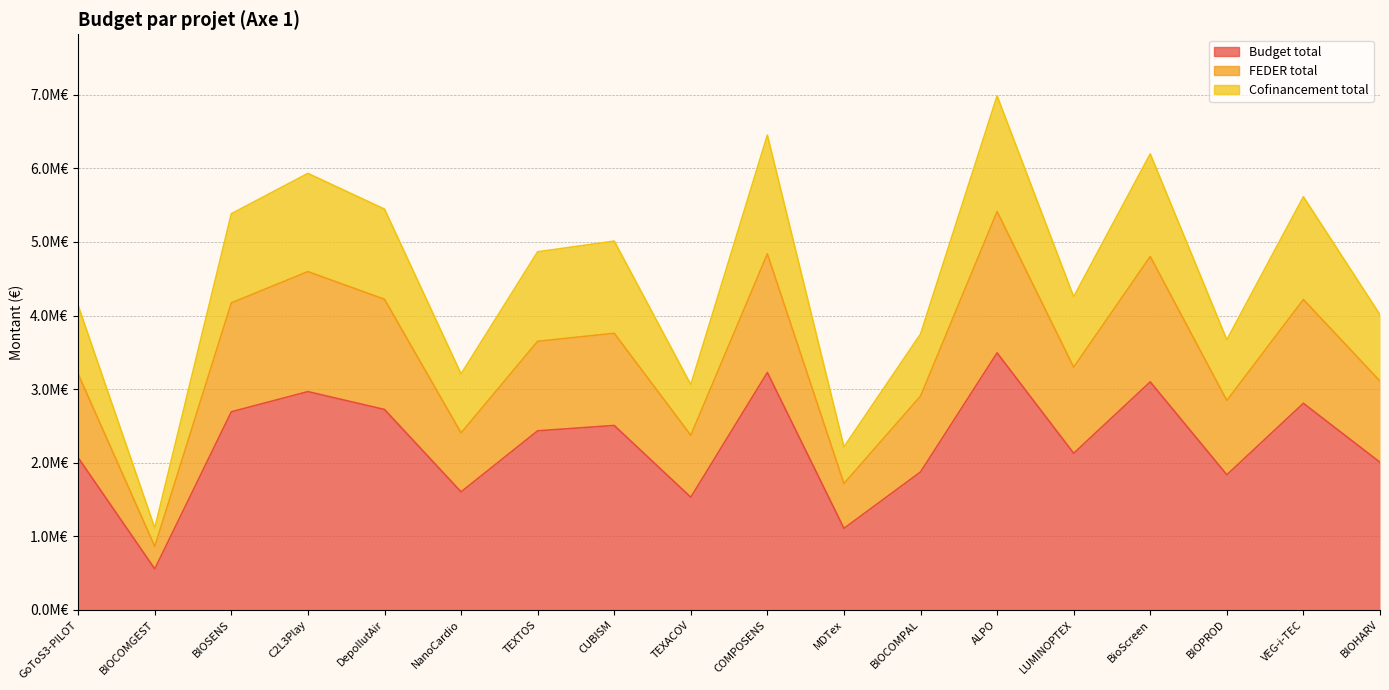

What is the difference between the highest and lowest values at BIOCOMPAL?

1873502.4